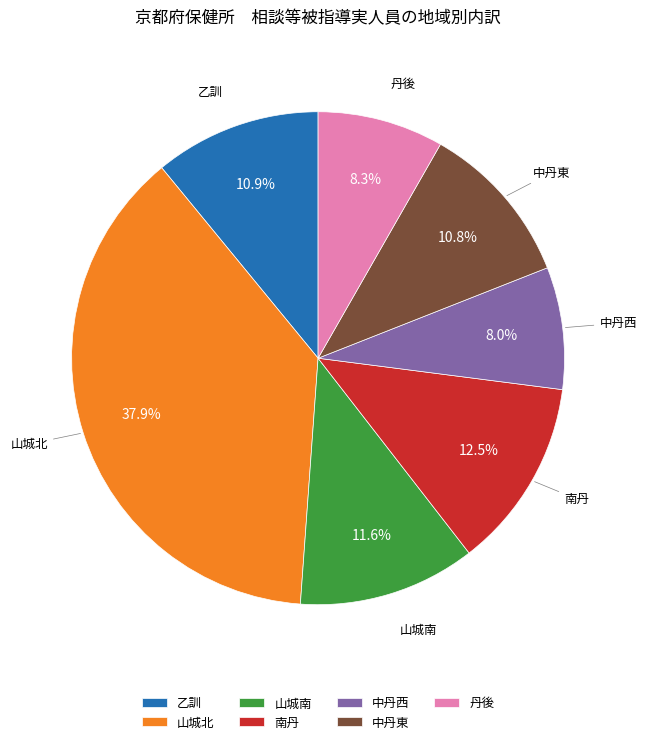

Count the number of slices in the pie.

7